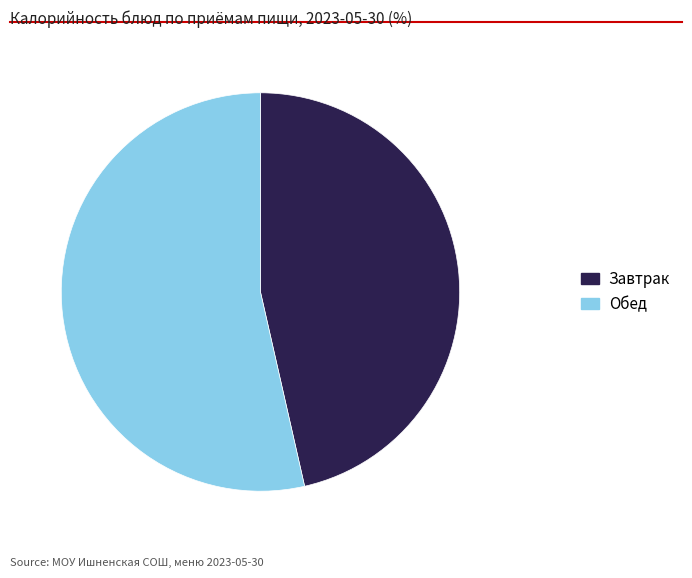

Is there any slice that represents more than half of the pie?

Yes